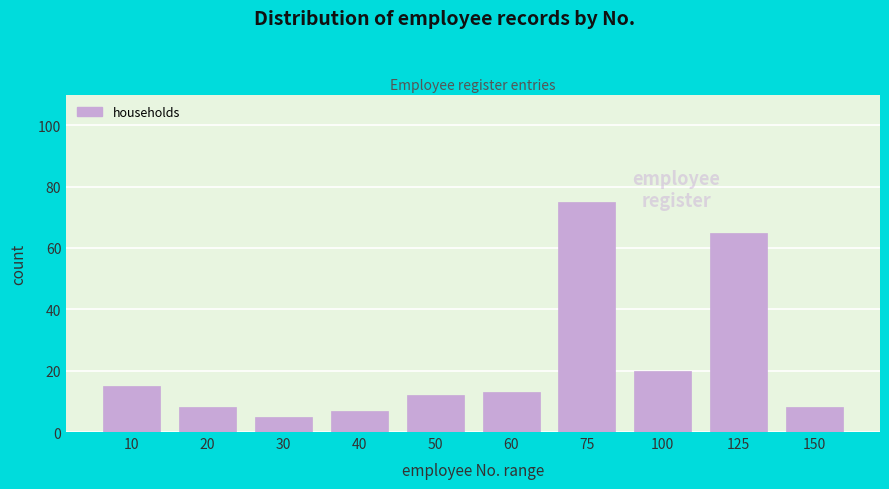

Reading left to right, what are all the values shown in this chart?

10=15	20=8	30=5	40=7	50=12	60=13	75=75	100=20	125=65	150=8